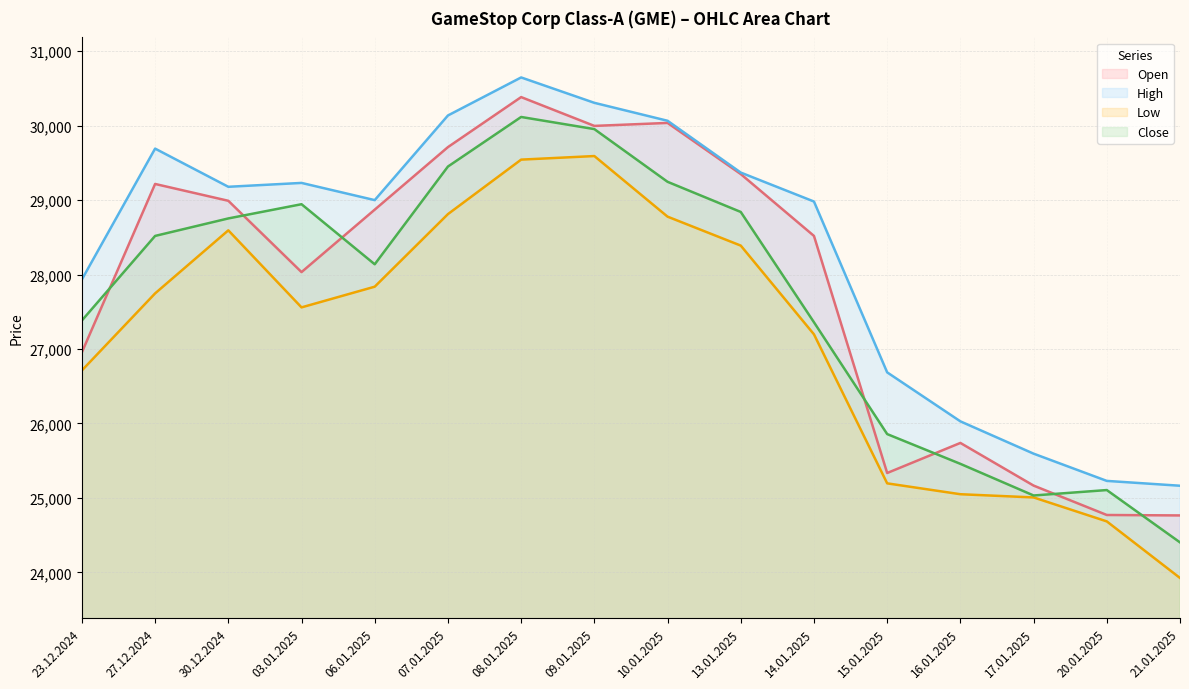

Where is the first local maximum for Open?

27.12.2024